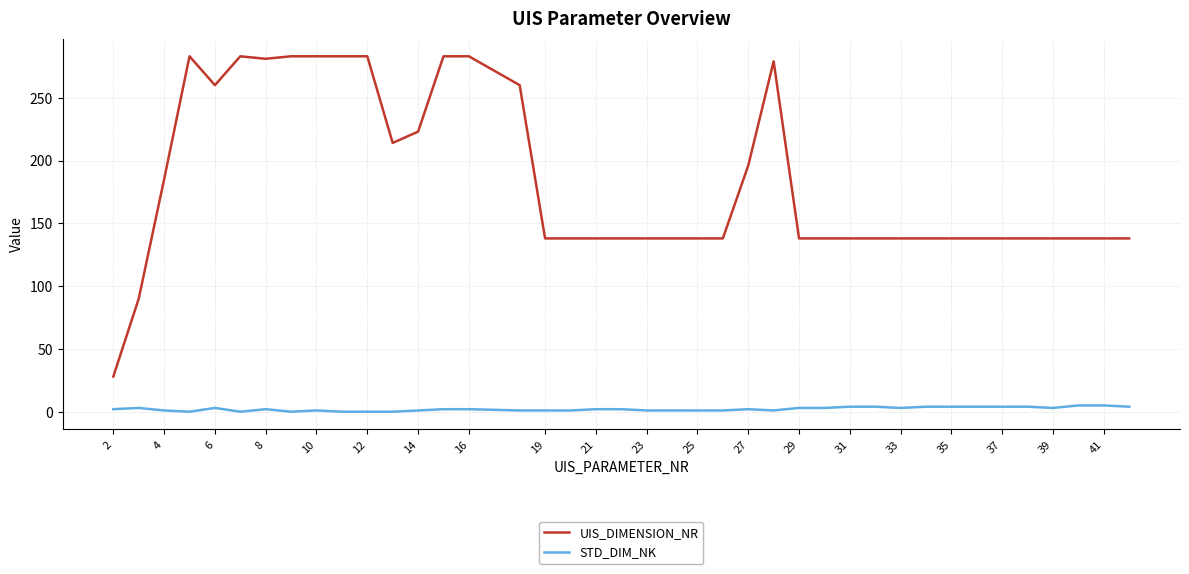

True or false: STD_DIM_NK and UIS_DIMENSION_NR intersect in this chart.

False